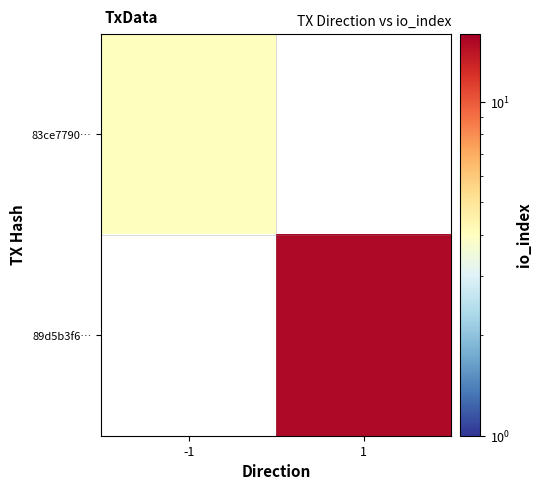

Count the number of data series in this chart.

2